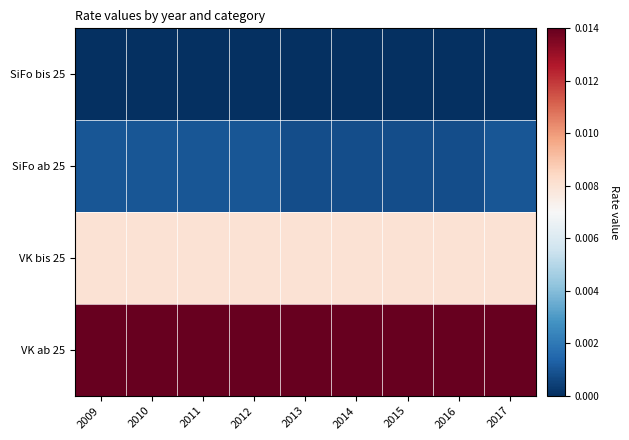

At how many categories does at least one series exceed 0?

9